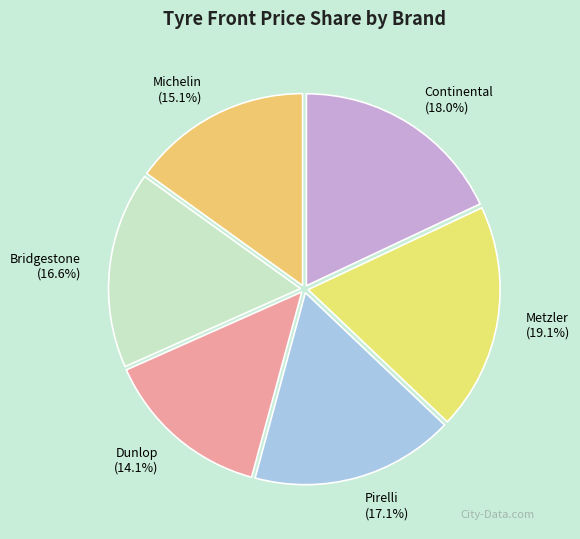

To the nearest percent, what percentage of the pie is Dunlop?

14%